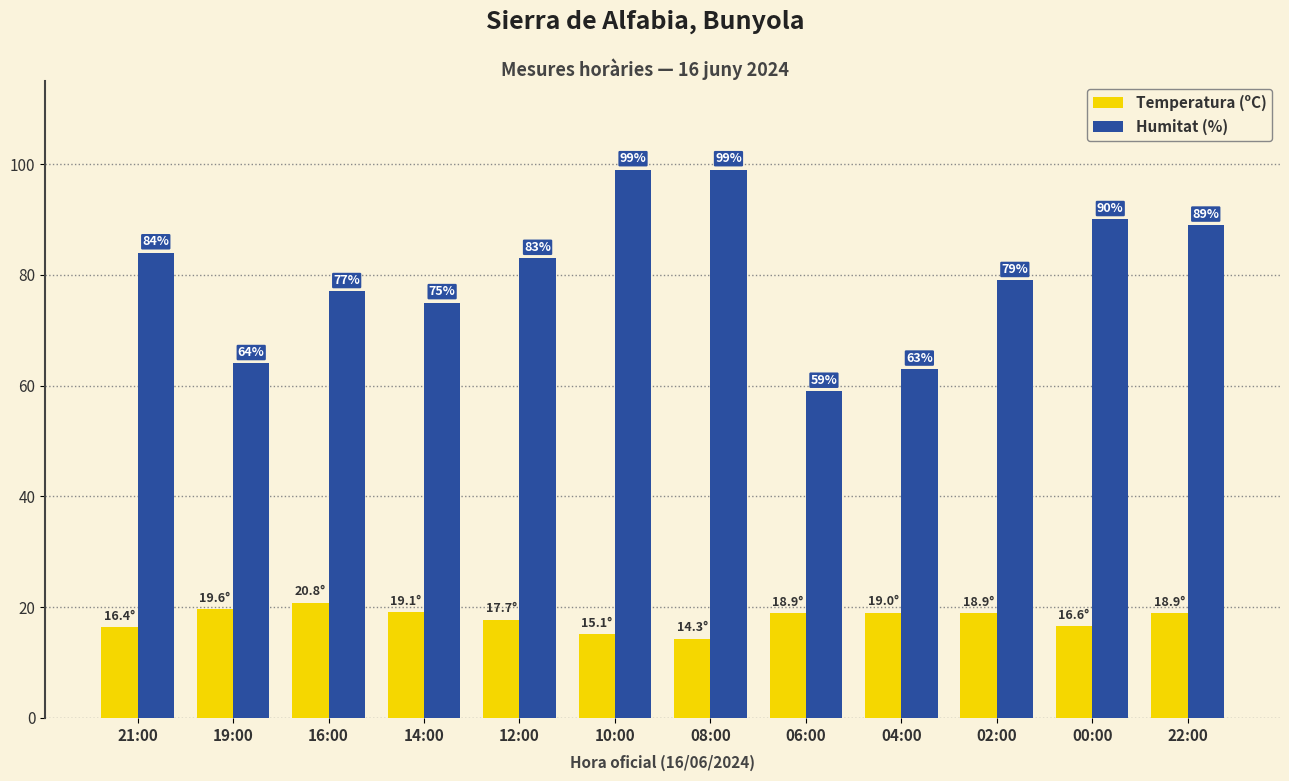

Which series has the largest range (max minus min)?

Humitat (%)